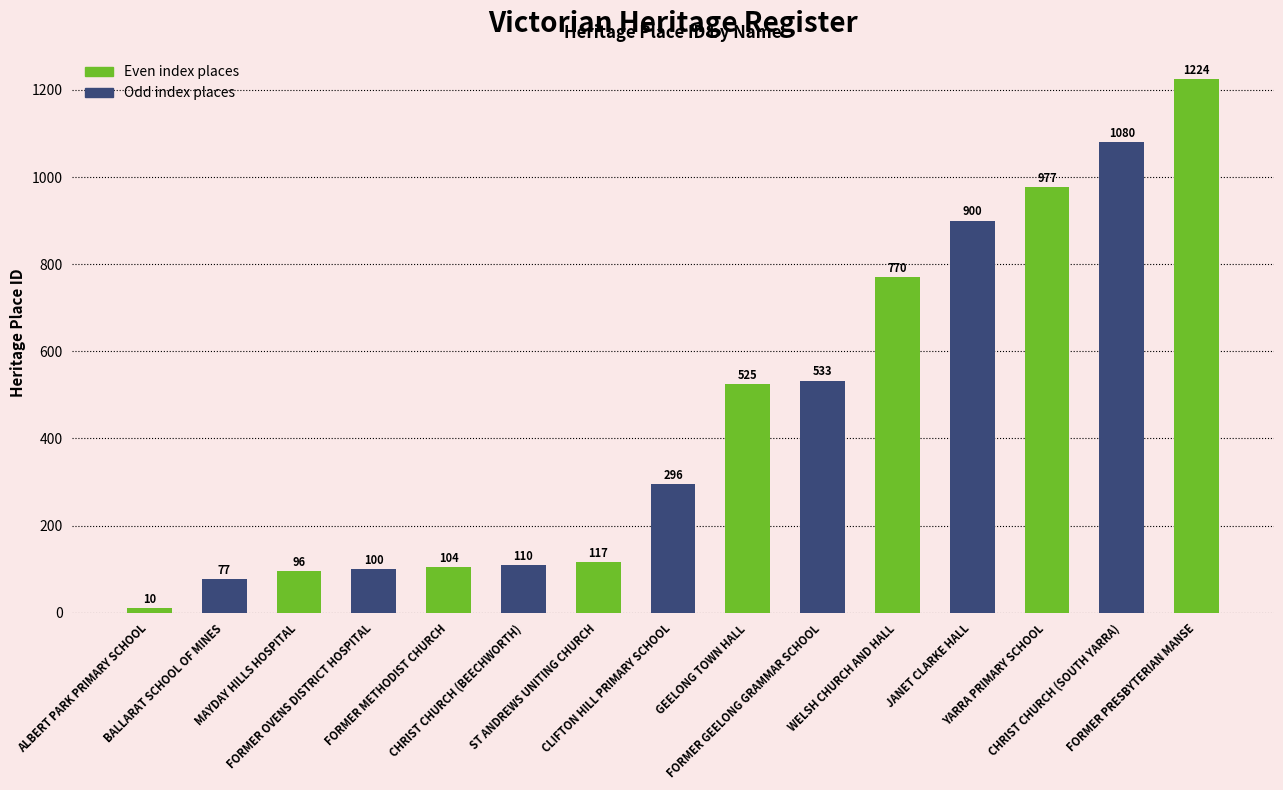

Count the number of categories in the chart.

15